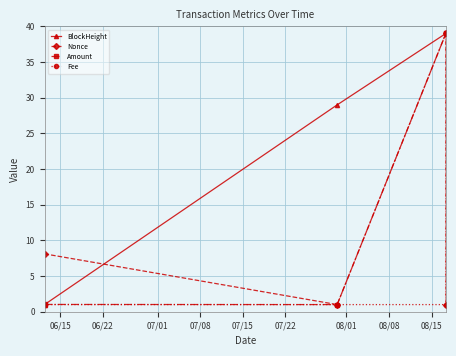

How many interior local valleys does the Nonce series have?

1